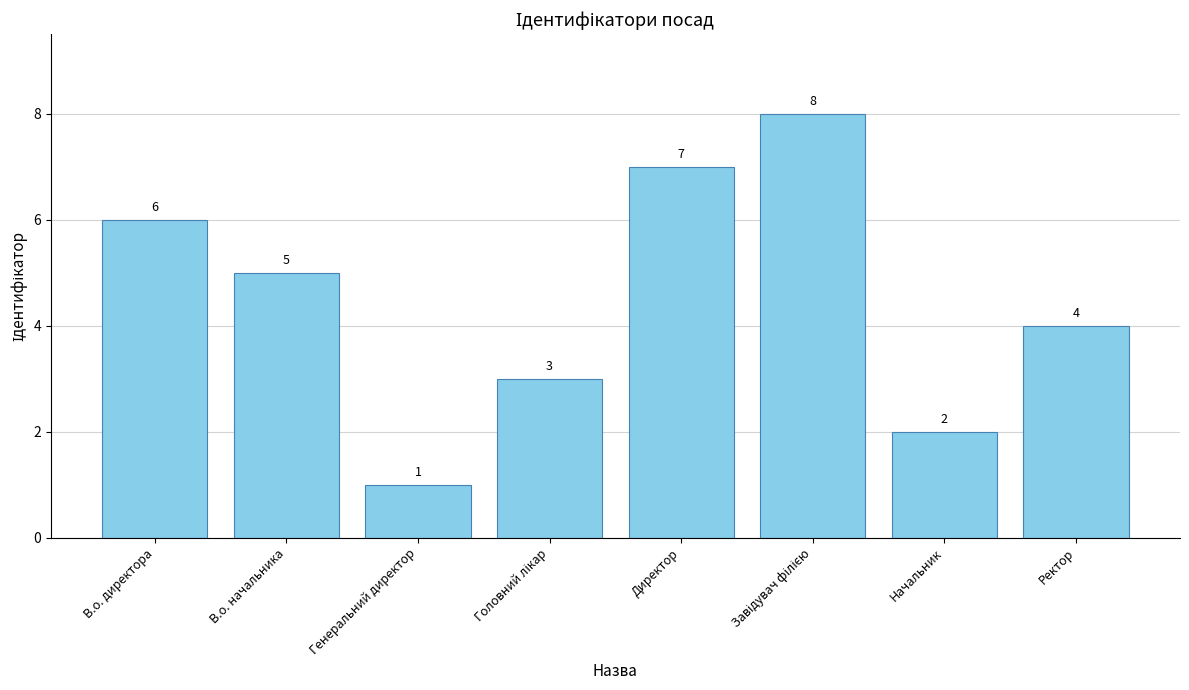

What is the smallest value displayed?

1